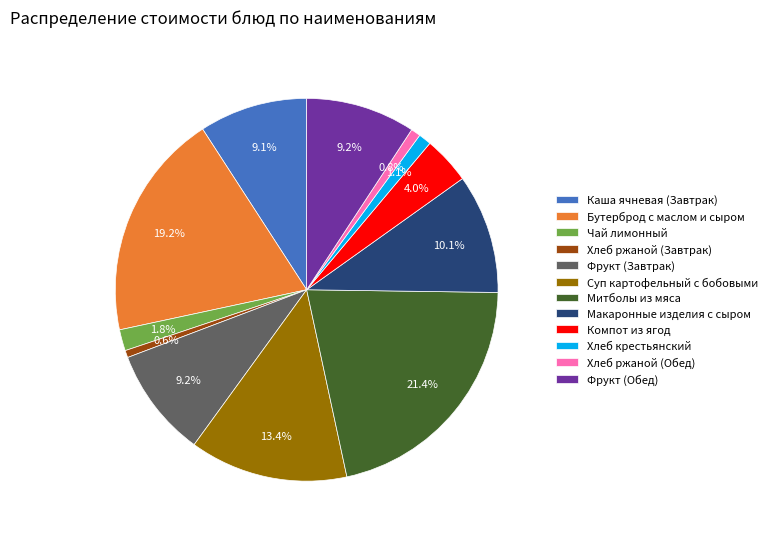

Count the number of slices in the pie.

12